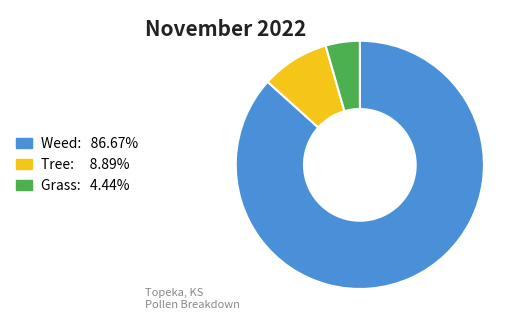

How many slices are in this pie chart?

3